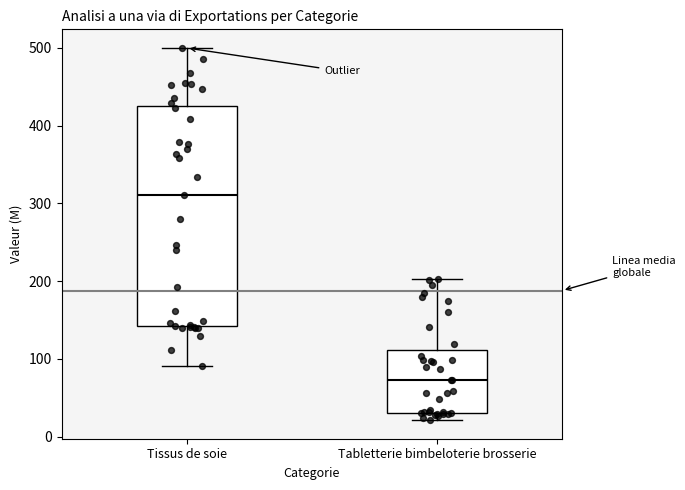

Where does the upper whisker of the box for Tissus de soie end on the y-axis? The values are not printed on the chart, so give them approximately, as read against the axis.

500